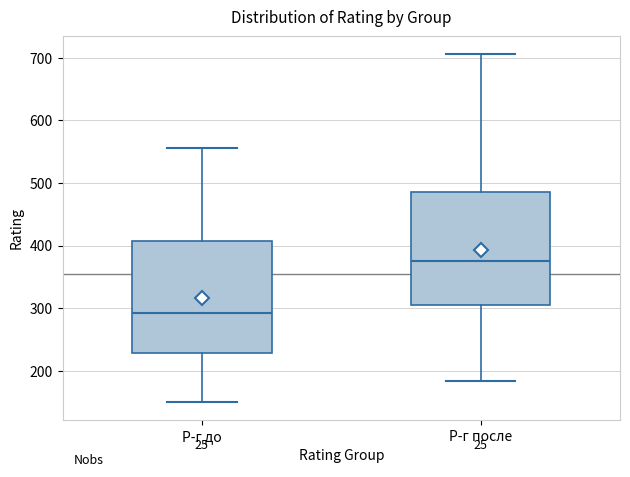

Reading left to right, transcribe this box plot: for each box, give where its median line is, the range the box spans, and where its two whiskers end, as read against the y-axis. The values are not printed on the chart, so give them approximately, as read against the axis.

Р-г до: median 290, box 230 to 410, whiskers 150 to 560
Р-г после: median 380, box 310 to 490, whiskers 180 to 710